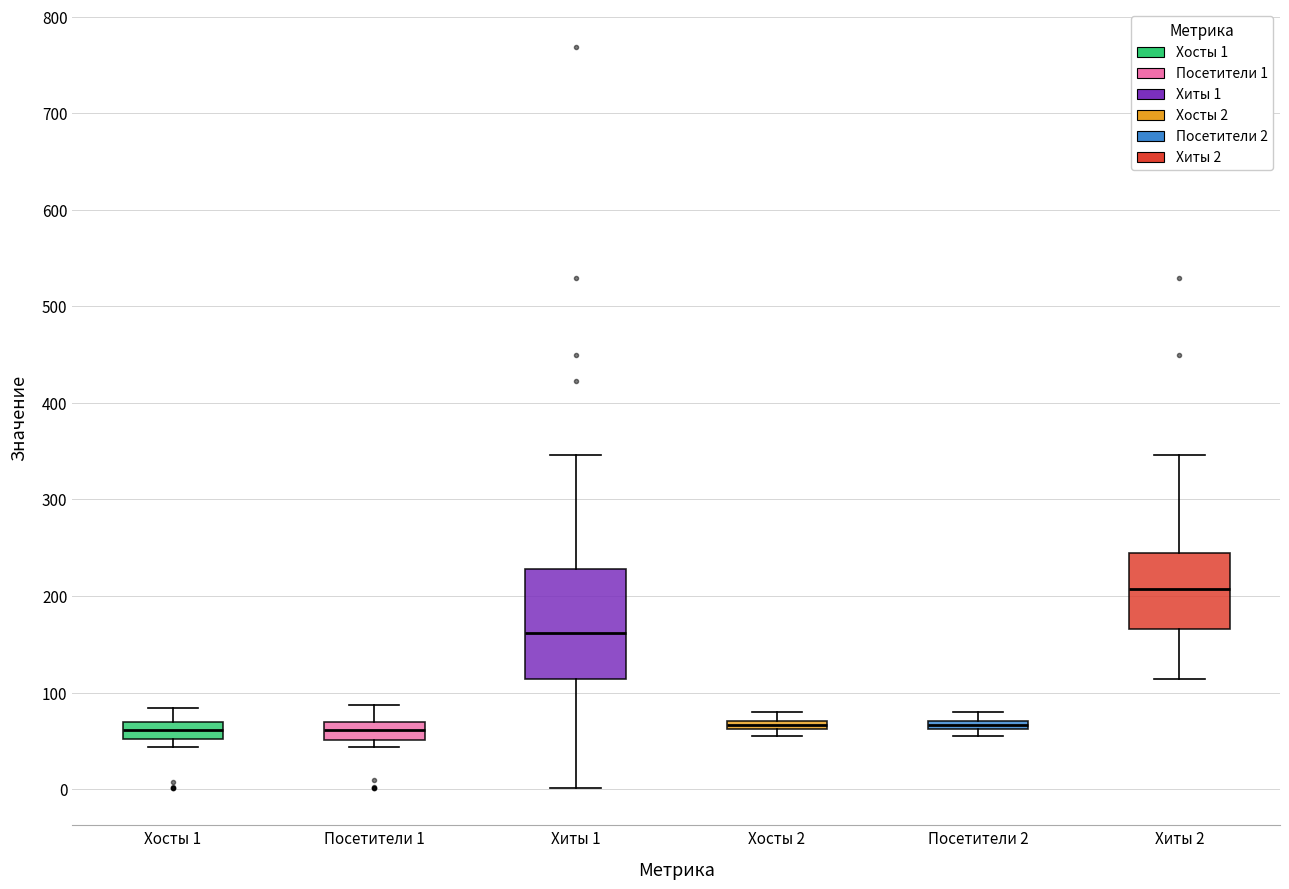

Comparing the boxes themselves (not the whiskers), which one is the tallest?

Хиты 1